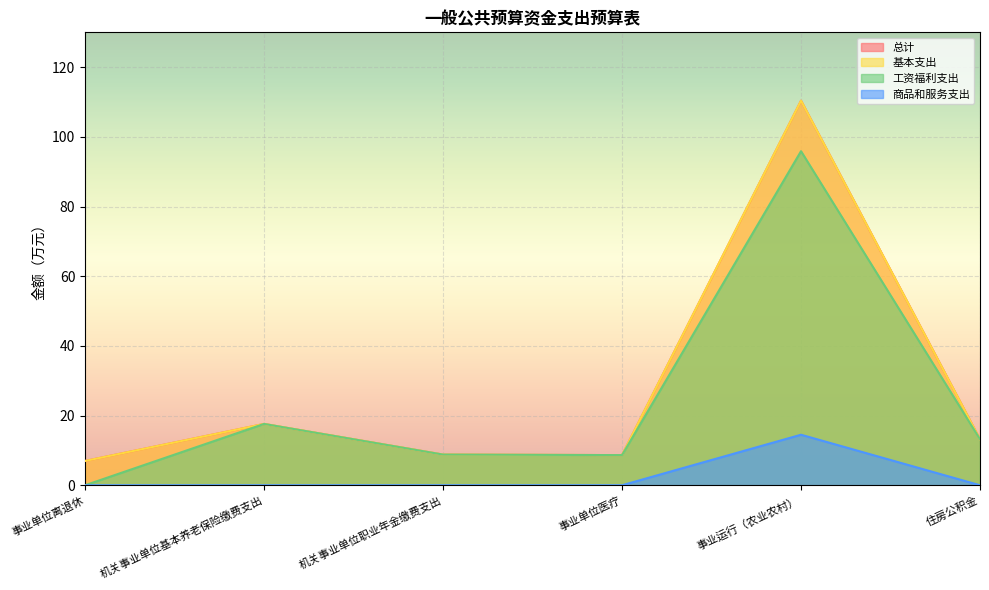

What is the label of the 5th point from the left?

事业运行（农业农村）